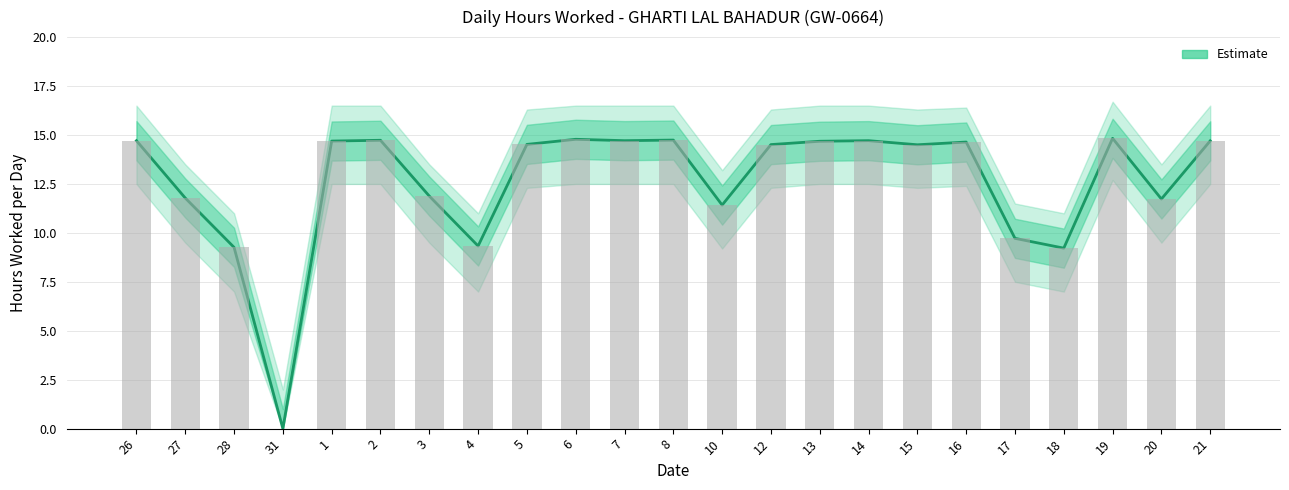

What is the label of the 21st bar from the left?

19